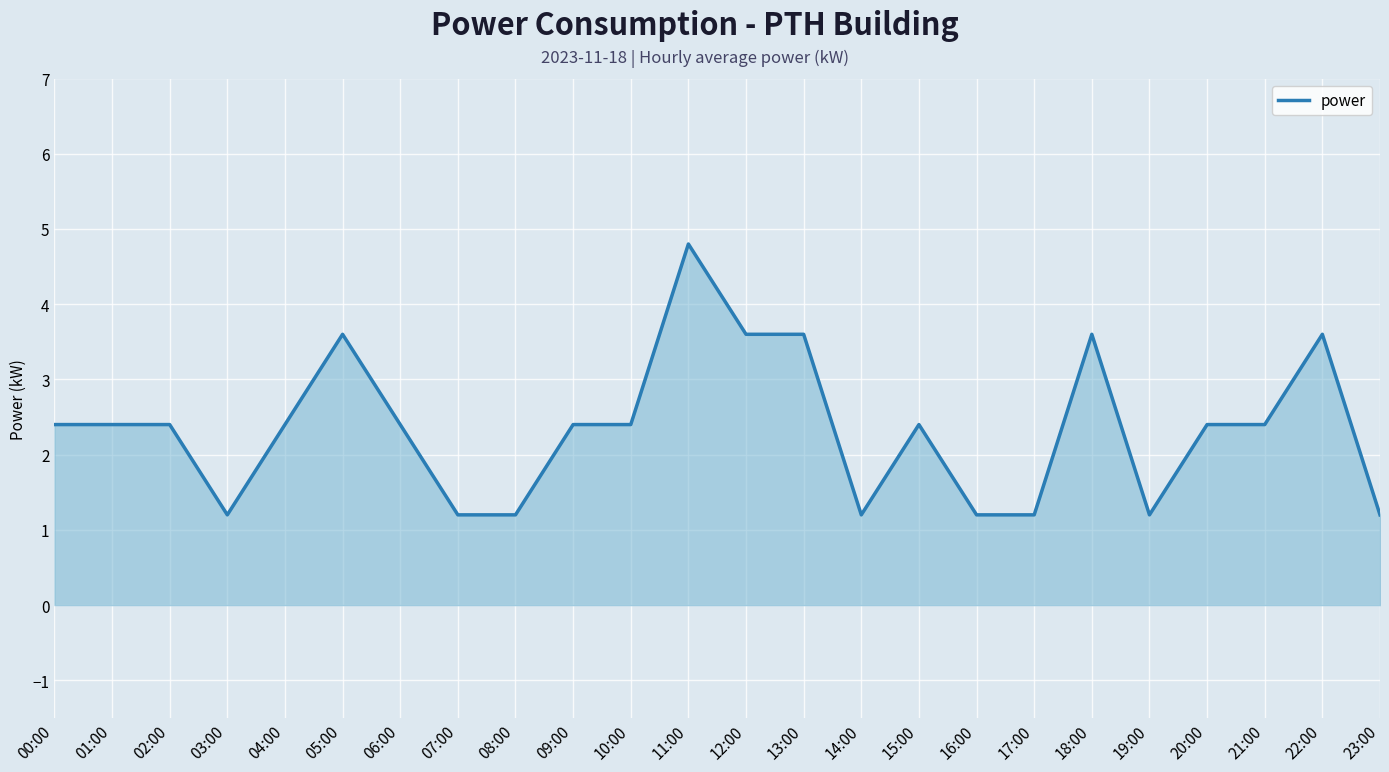

What is the change in value from 19:00 to 20:00?

+1.2